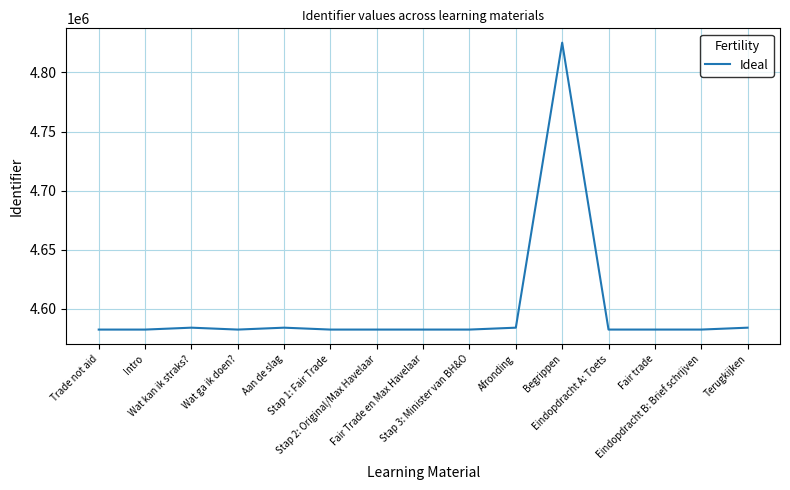

What is the difference between the maximum and minimum values?

242608